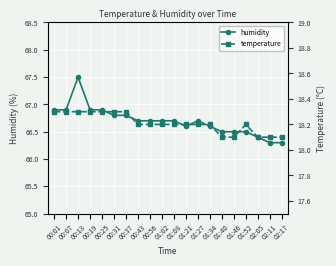

What is the label of the 3rd point from the right?

02:05